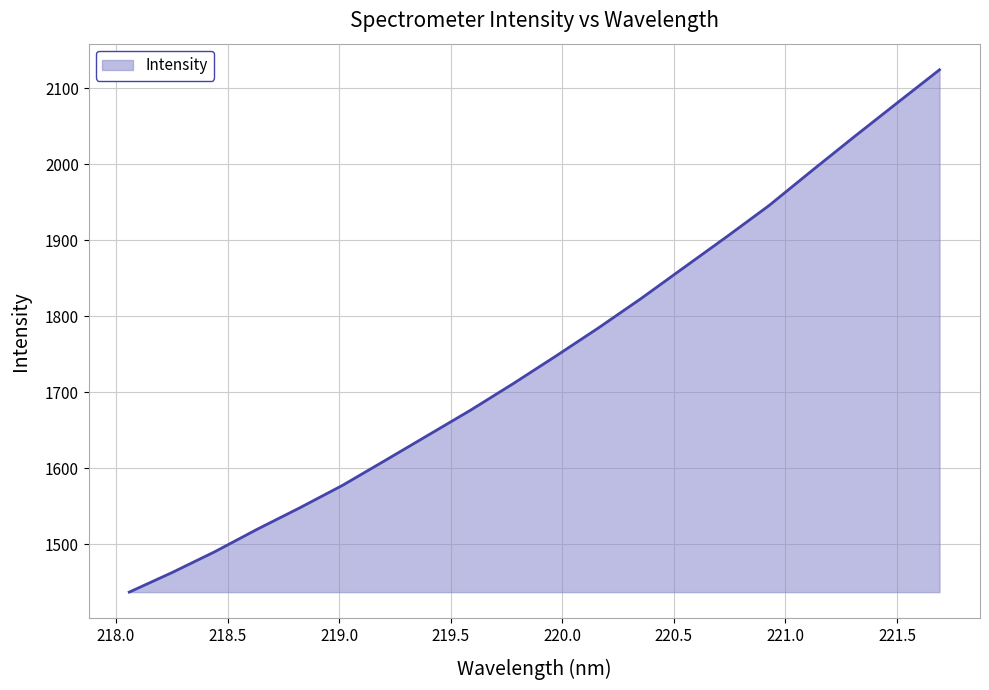

Reading right to left, extract all data points from this chart.

2124.6	2080.7	2036.4	1991.5	1945.8	1904.4	1864.0	1823.4	1784.7	1747.5	1711.3	1676.3	1643.2	1610.1	1577.4	1547.8	1519.5	1489.7	1462.4	1436.7